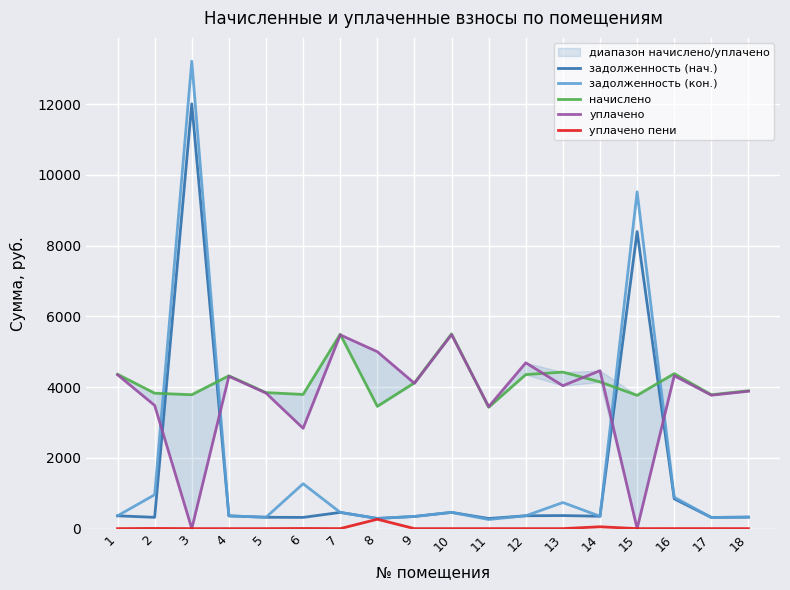

What is the value of the уплачено point at the 1st from the left?

4348.9